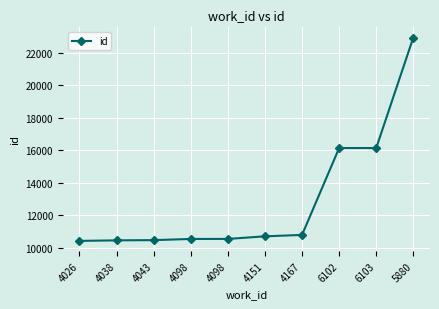

Is it true that the value at 4026 is 16011?

False